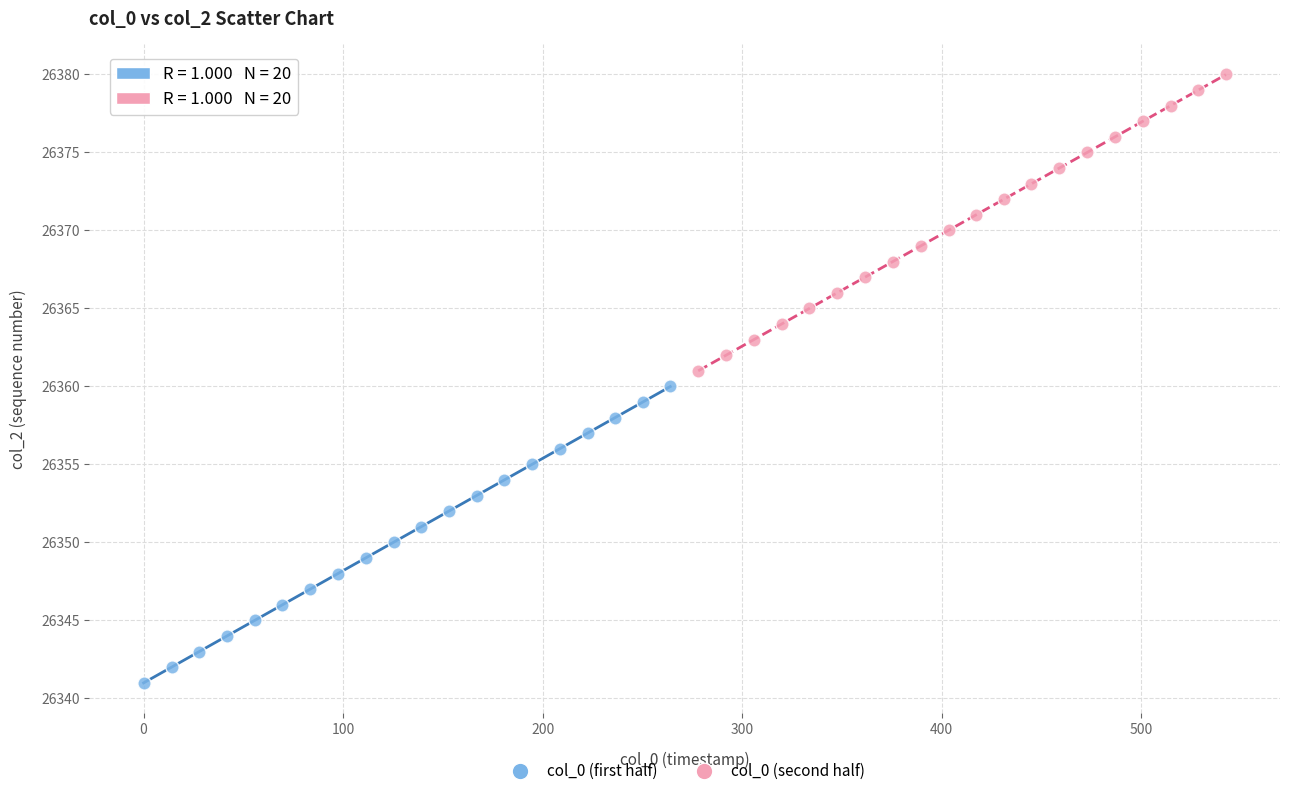

Which series contains the lowest Y value?

col_0 (first half)